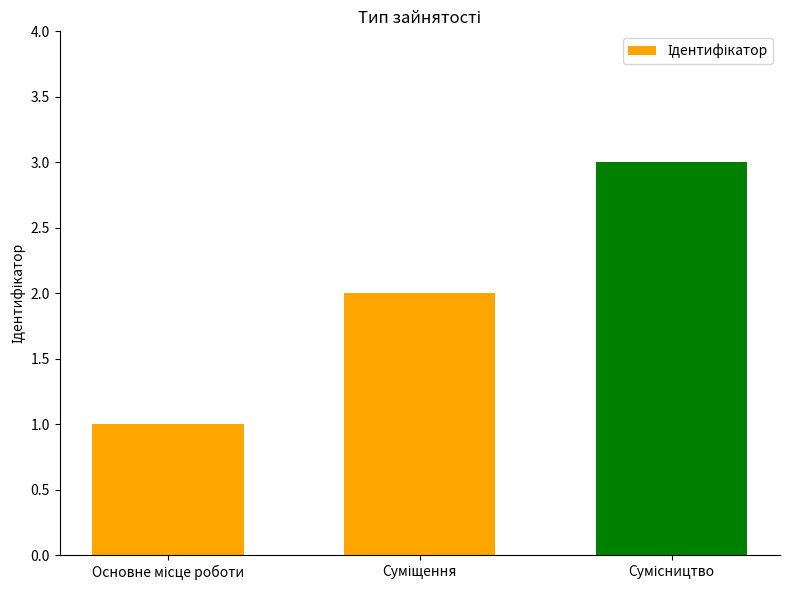

What is the maximum value shown in the chart?

3